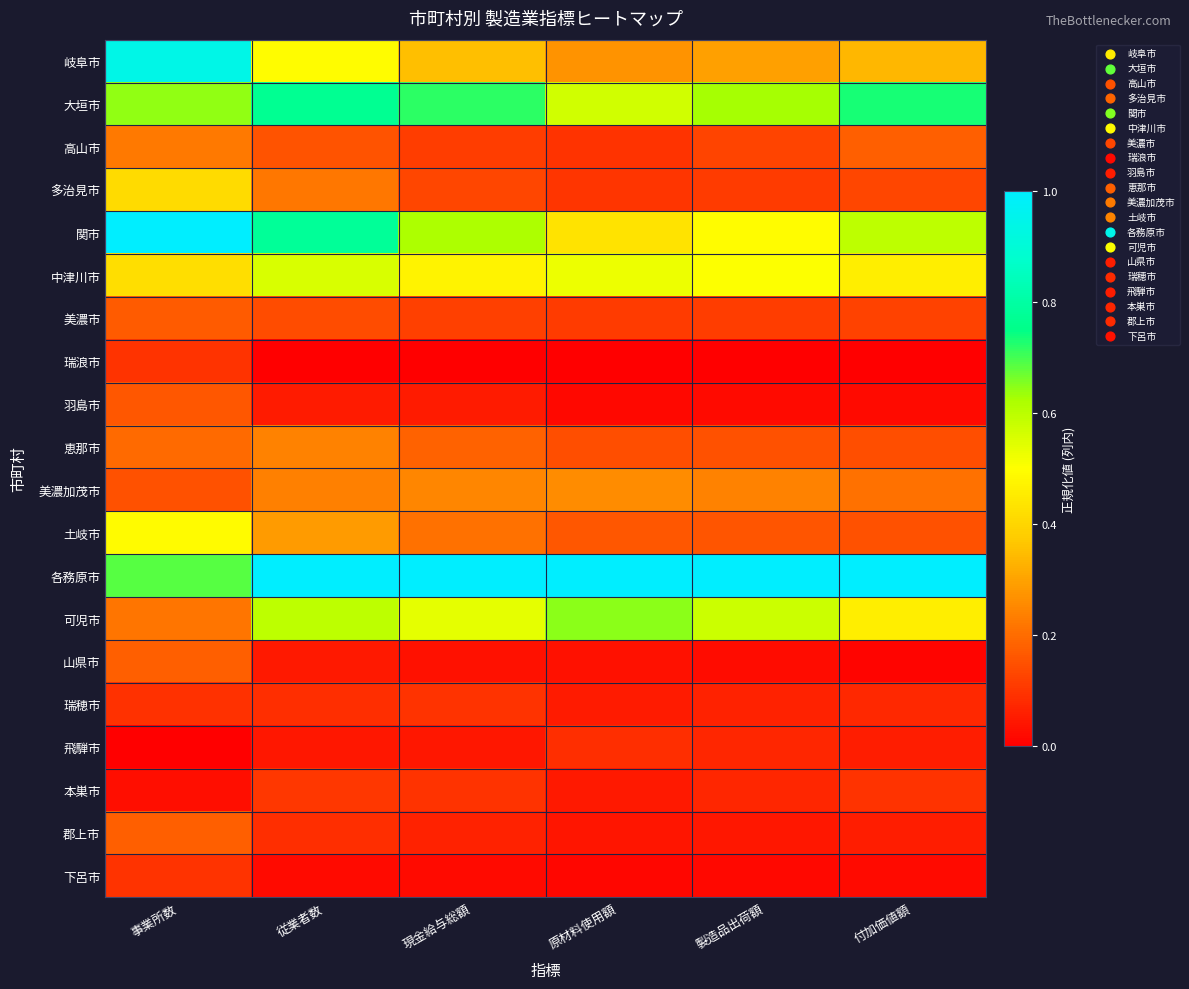

At how many categories does at least one series exceed 0?

6